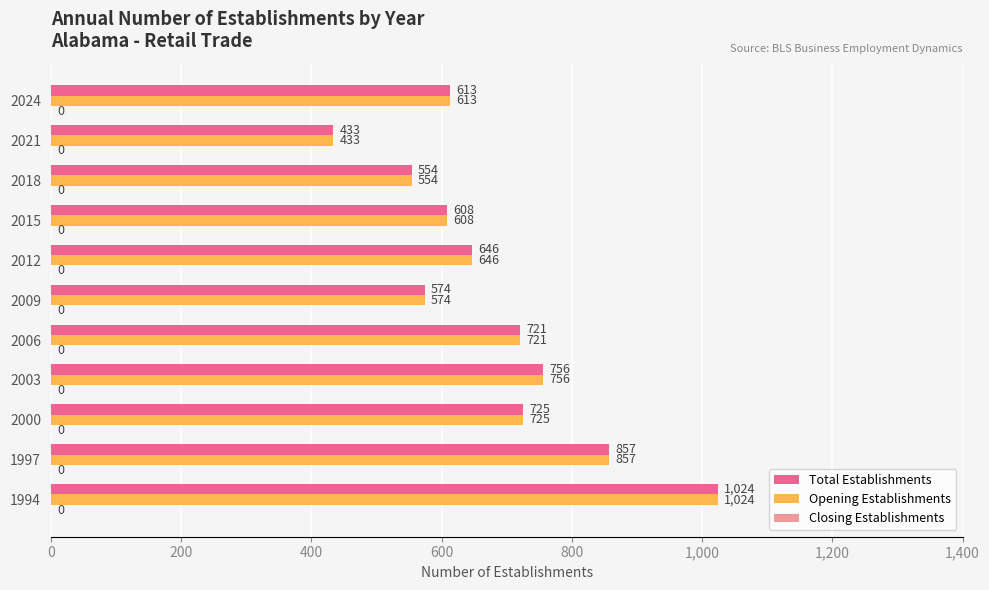

The value of Total Establishments at 2003 is 756. True or false?

True